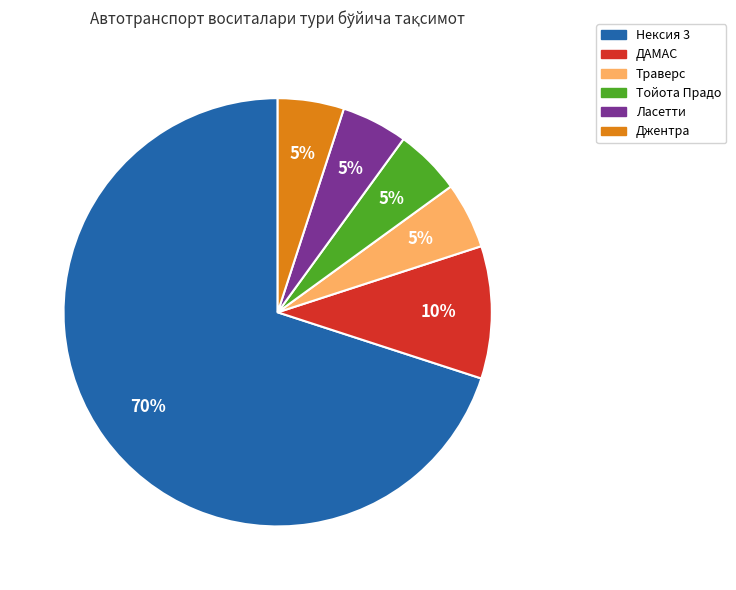

How many slices are in this pie chart?

6